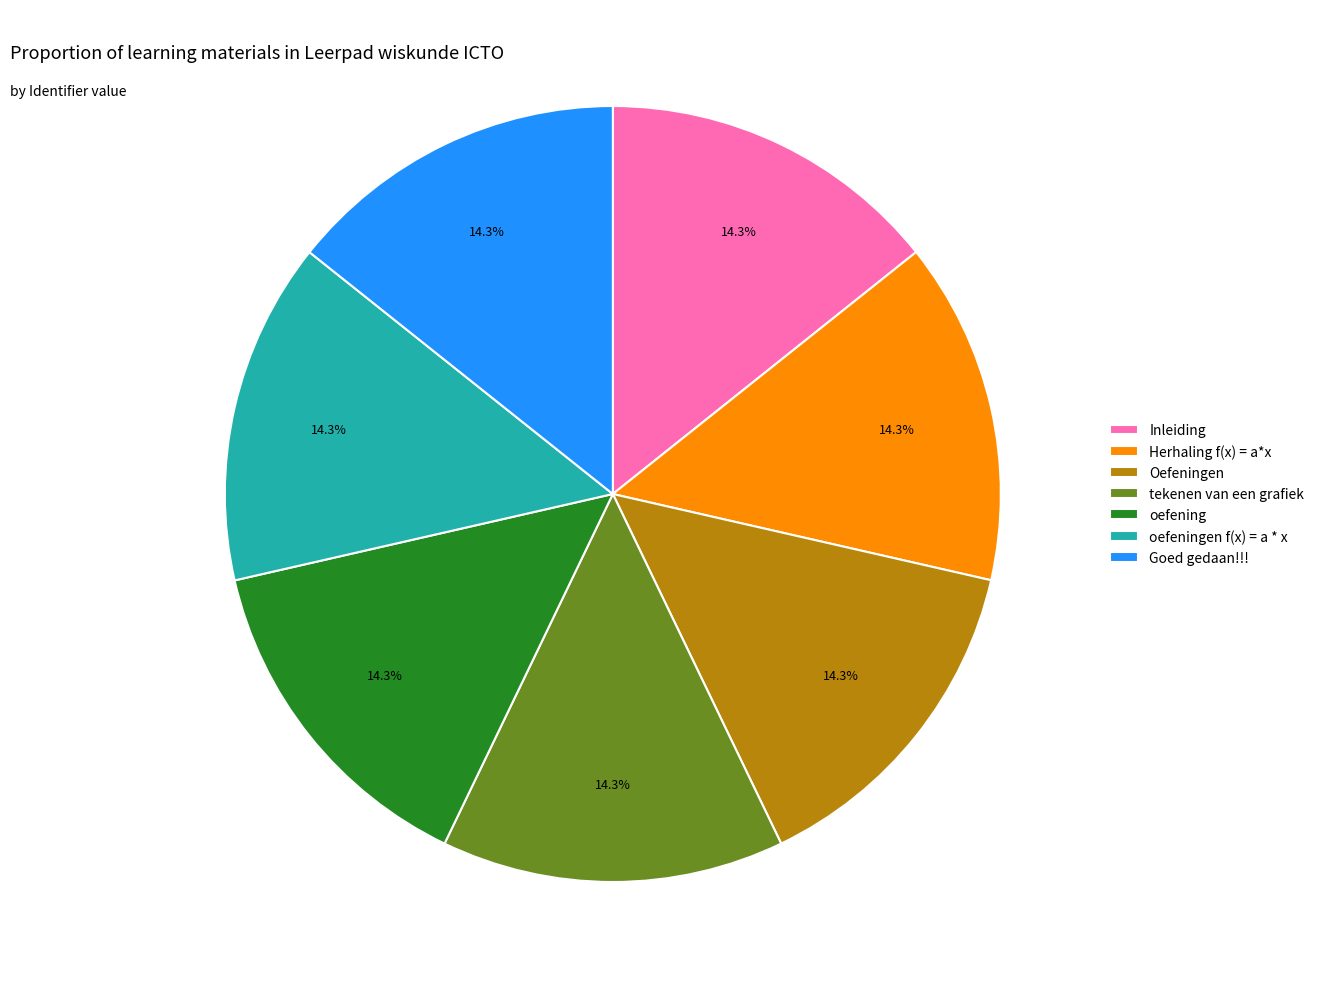

Combined, what portion of the pie is Herhaling f(x) = a*x and tekenen van een grafiek?

28.6%